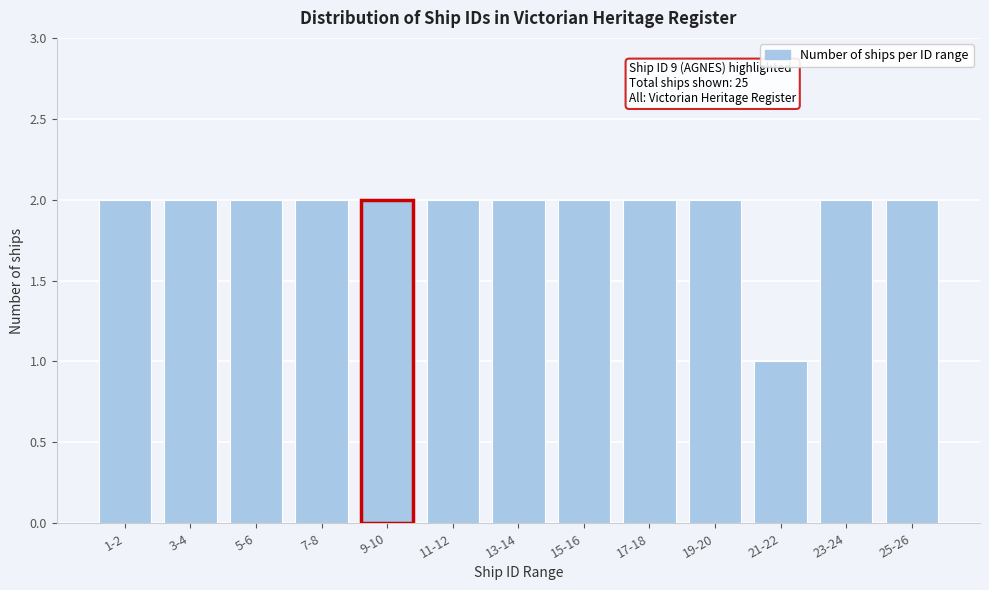

Reading left to right, what are all the values shown in this chart?

1-2=2	3-4=2	5-6=2	7-8=2	9-10=2	11-12=2	13-14=2	15-16=2	17-18=2	19-20=2	21-22=1	23-24=2	25-26=2